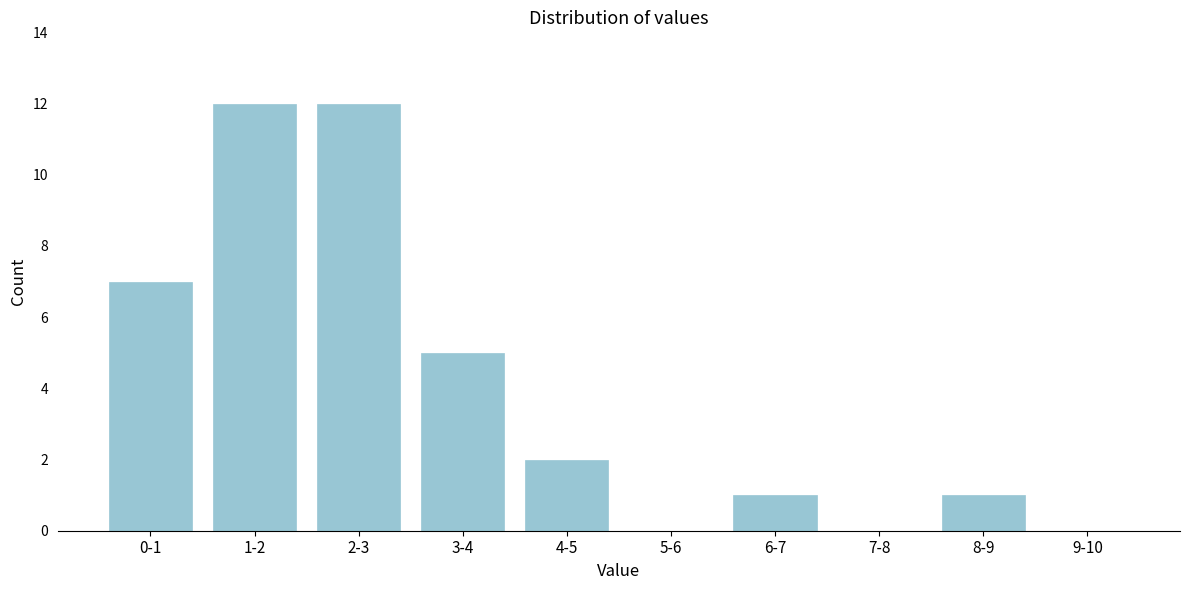

Reading right to left, transcribe all the data shown in this chart.

9-10=0	8-9=1	7-8=0	6-7=1	5-6=0	4-5=2	3-4=5	2-3=12	1-2=12	0-1=7